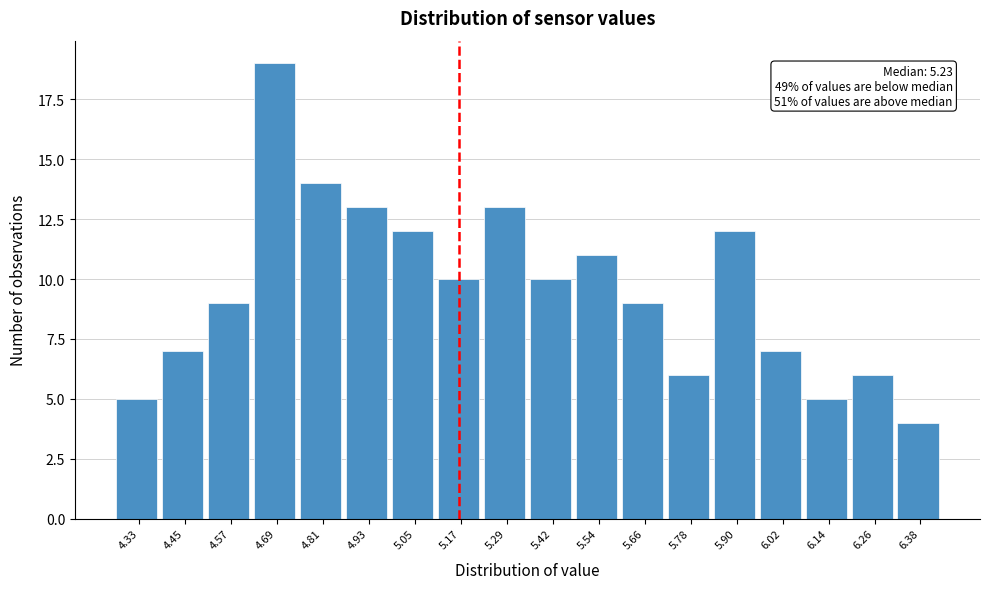

Reading right to left, list all the values displayed in this chart.

6.38=4	6.26=6	6.14=5	6.02=7	5.90=12	5.78=6	5.66=9	5.54=11	5.42=10	5.29=13	5.17=10	5.05=12	4.93=13	4.81=14	4.69=19	4.57=9	4.45=7	4.33=5